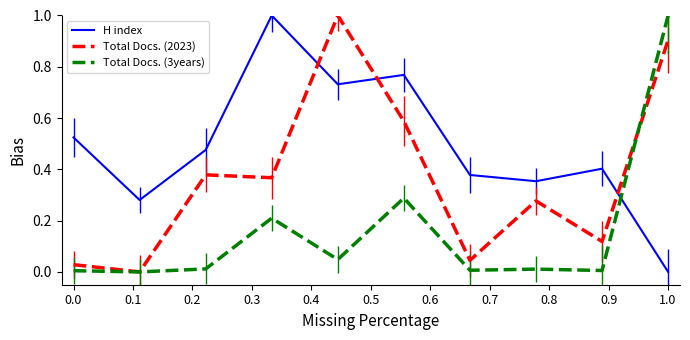

What is the highest value of the H index series?

1.0